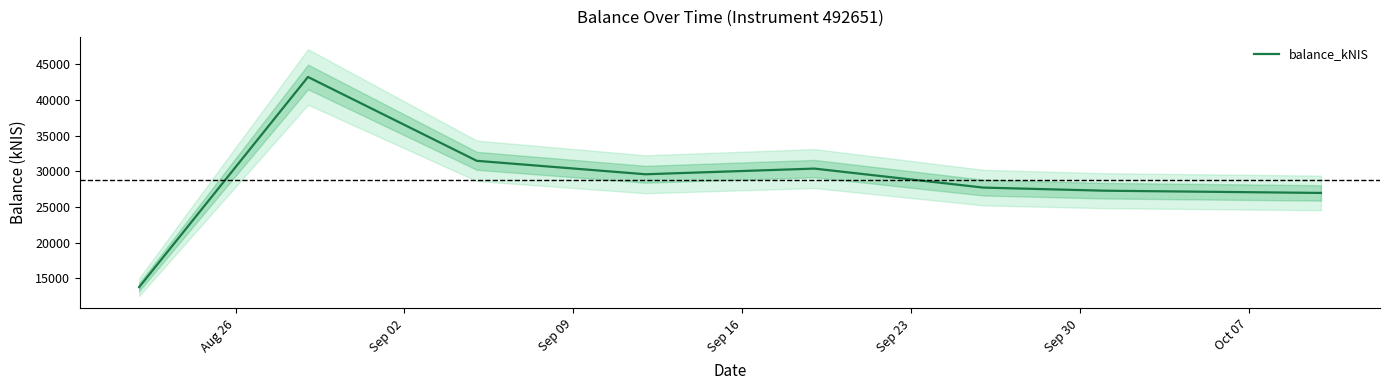

What is the highest value of the balance_kNIS series?

43221.7